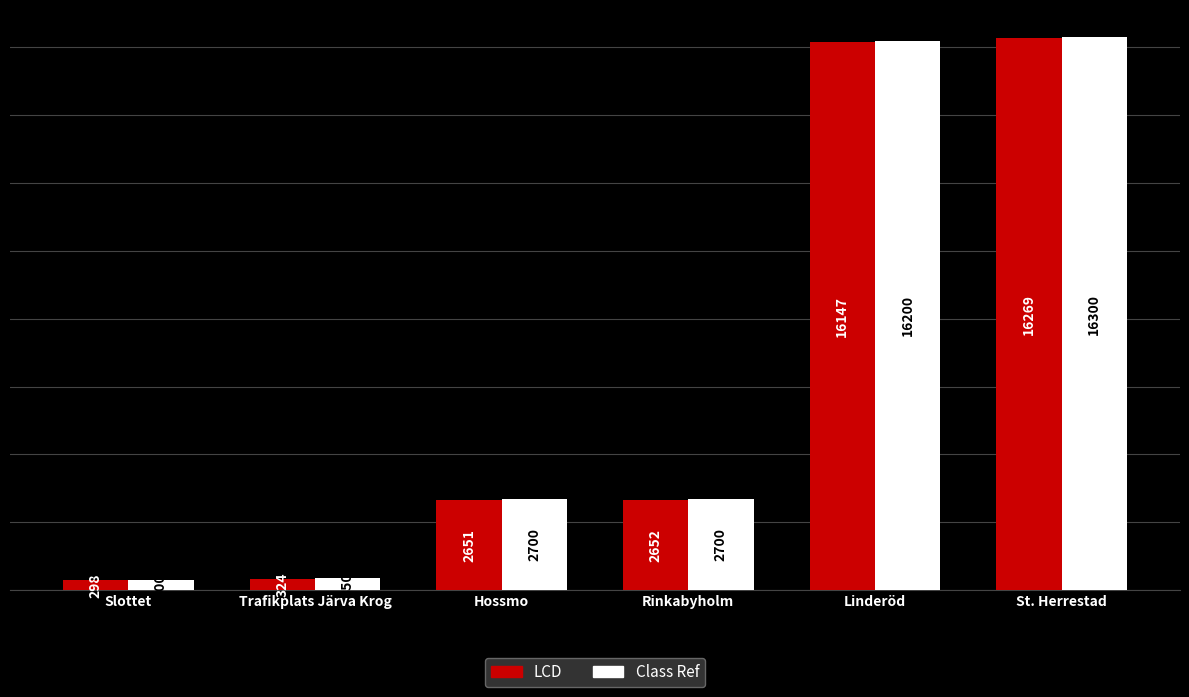

What is the lowest value of the Class Ref series?

300